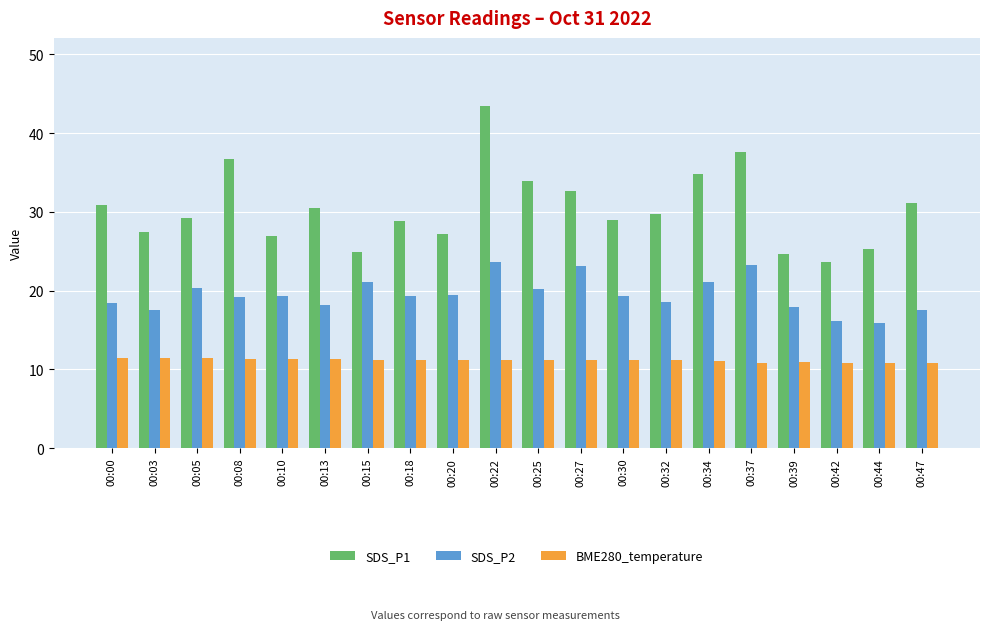

What is the maximum value shown in the chart?

43.4